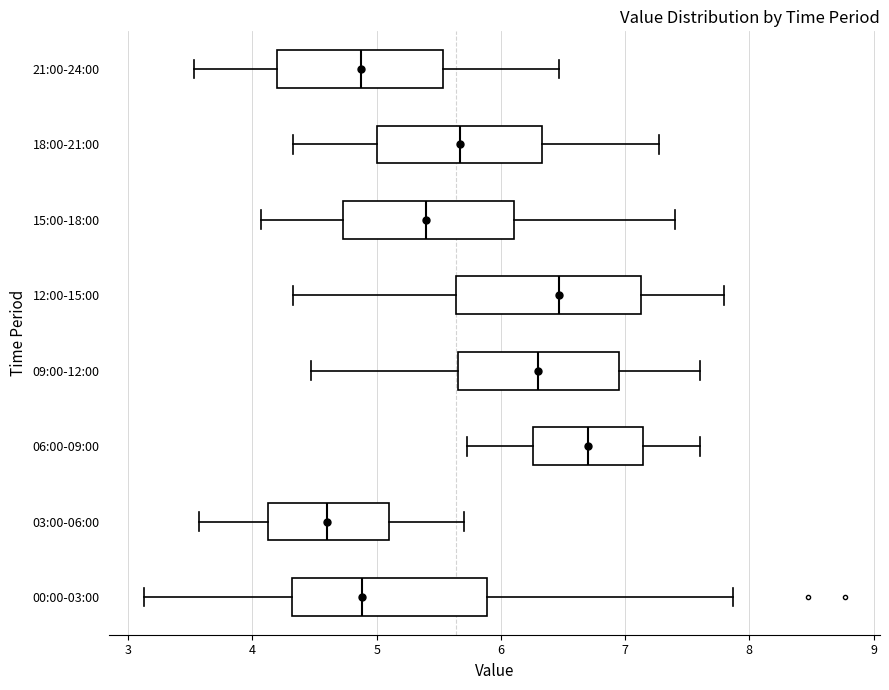

Reading bottom to top, transcribe this box plot: for each box, give where its median line is, the range the box spans, and where its two whiskers end, as read against the x-axis. The values are not printed on the chart, so give them approximately, as read against the axis.

00:00-03:00: median 4.9, box 4.3 to 5.9, whiskers 3.1 to 7.9
03:00-06:00: median 4.6, box 4.1 to 5.1, whiskers 3.6 to 5.7
06:00-09:00: median 6.7, box 6.3 to 7.1, whiskers 5.7 to 7.6
09:00-12:00: median 6.3, box 5.7 to 6.9, whiskers 4.5 to 7.6
12:00-15:00: median 6.5, box 5.6 to 7.1, whiskers 4.3 to 7.8
15:00-18:00: median 5.4, box 4.7 to 6.1, whiskers 4.1 to 7.4
18:00-21:00: median 5.7, box 5.0 to 6.3, whiskers 4.3 to 7.3
21:00-24:00: median 4.9, box 4.2 to 5.5, whiskers 3.5 to 6.5